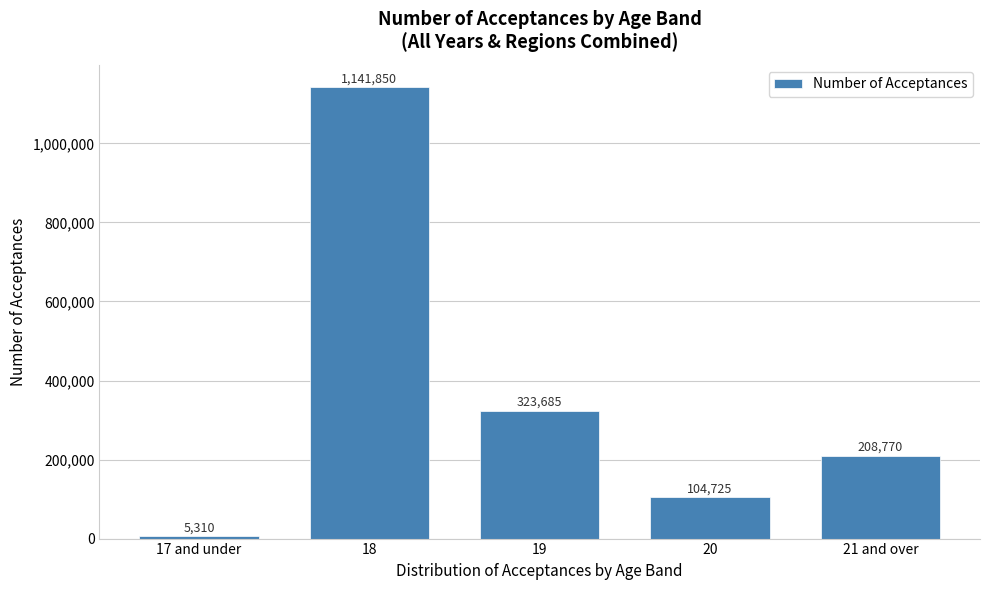

Reading right to left, list all the values displayed in this chart.

21 and over=208770	20=104725	19=323685	18=1141850	17 and under=5310